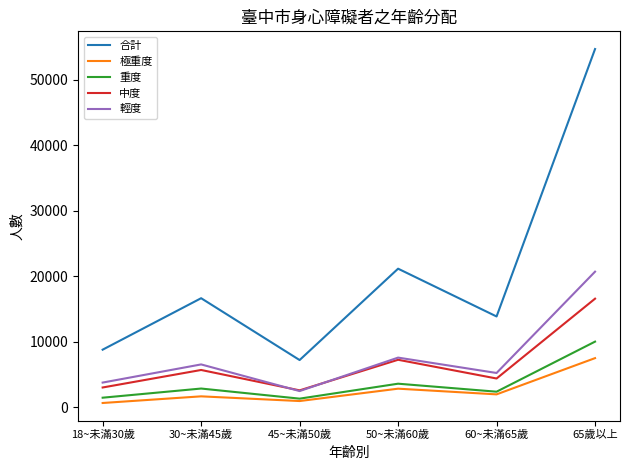

Where is the first local minimum for 中度?

45~未滿50歲